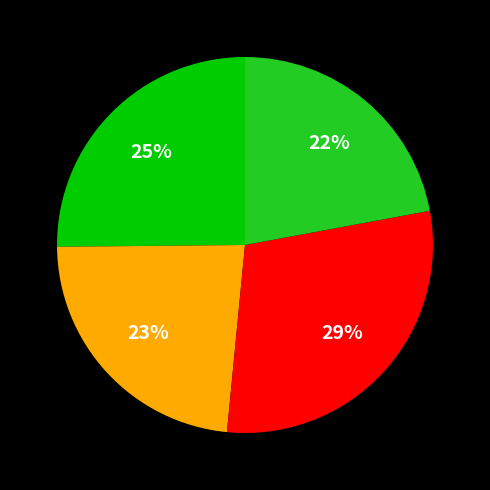

How many segments does this pie chart have?

4